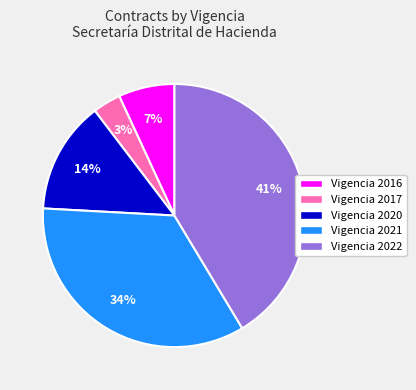

Does any single category account for the majority?

No